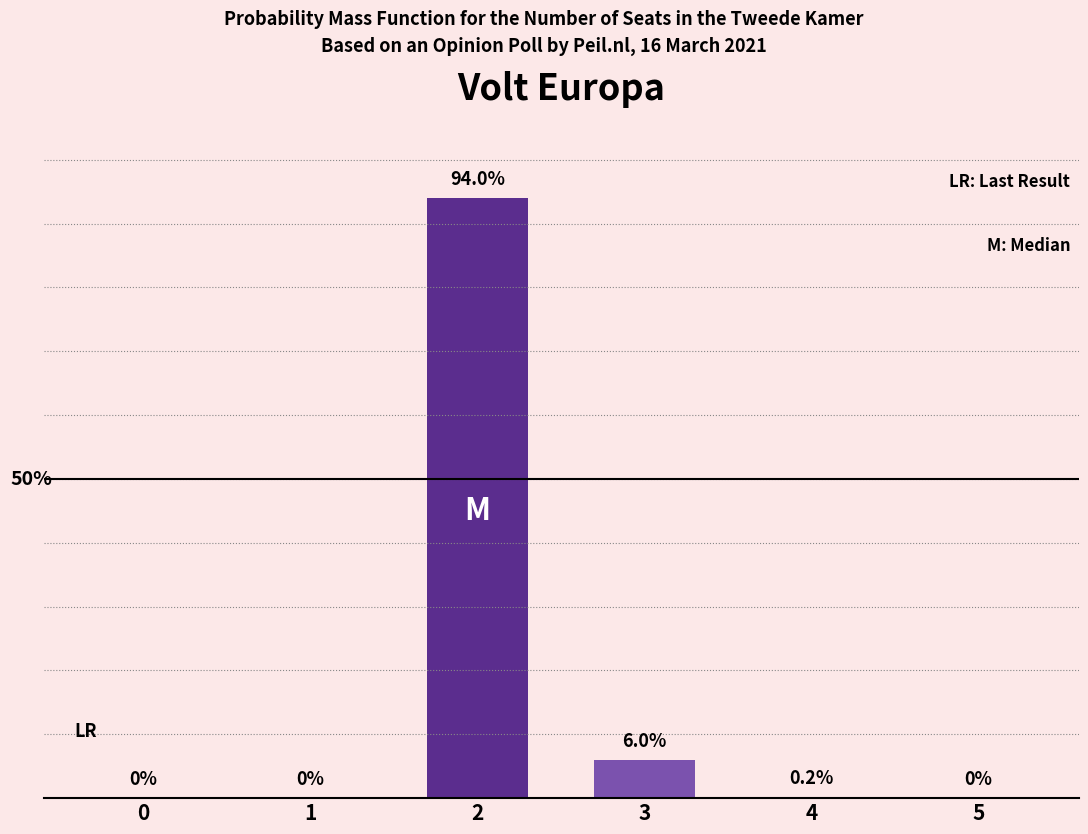

True or false: the data shows 47.4 at 1.

False